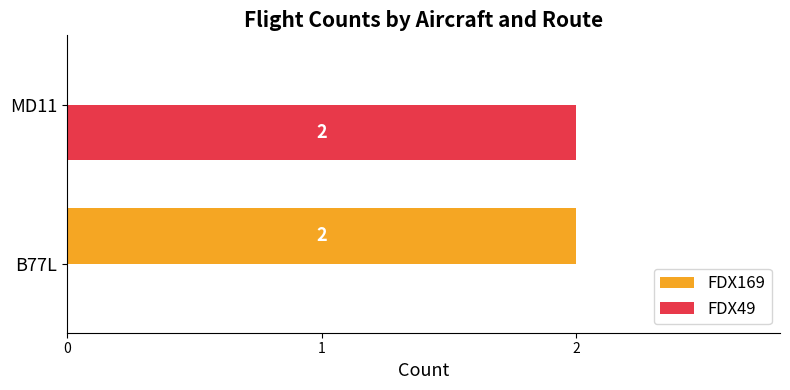

The value of FDX169 at MD11 is 0. True or false?

True